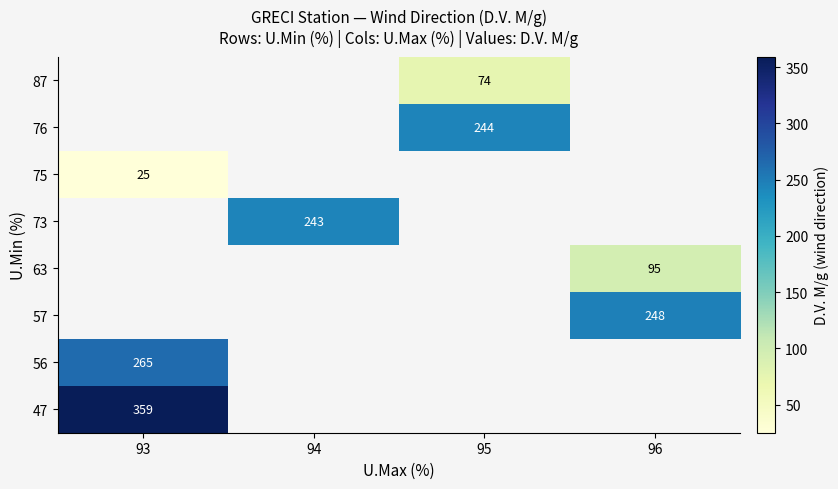

How many values in 57 are above zero?

1